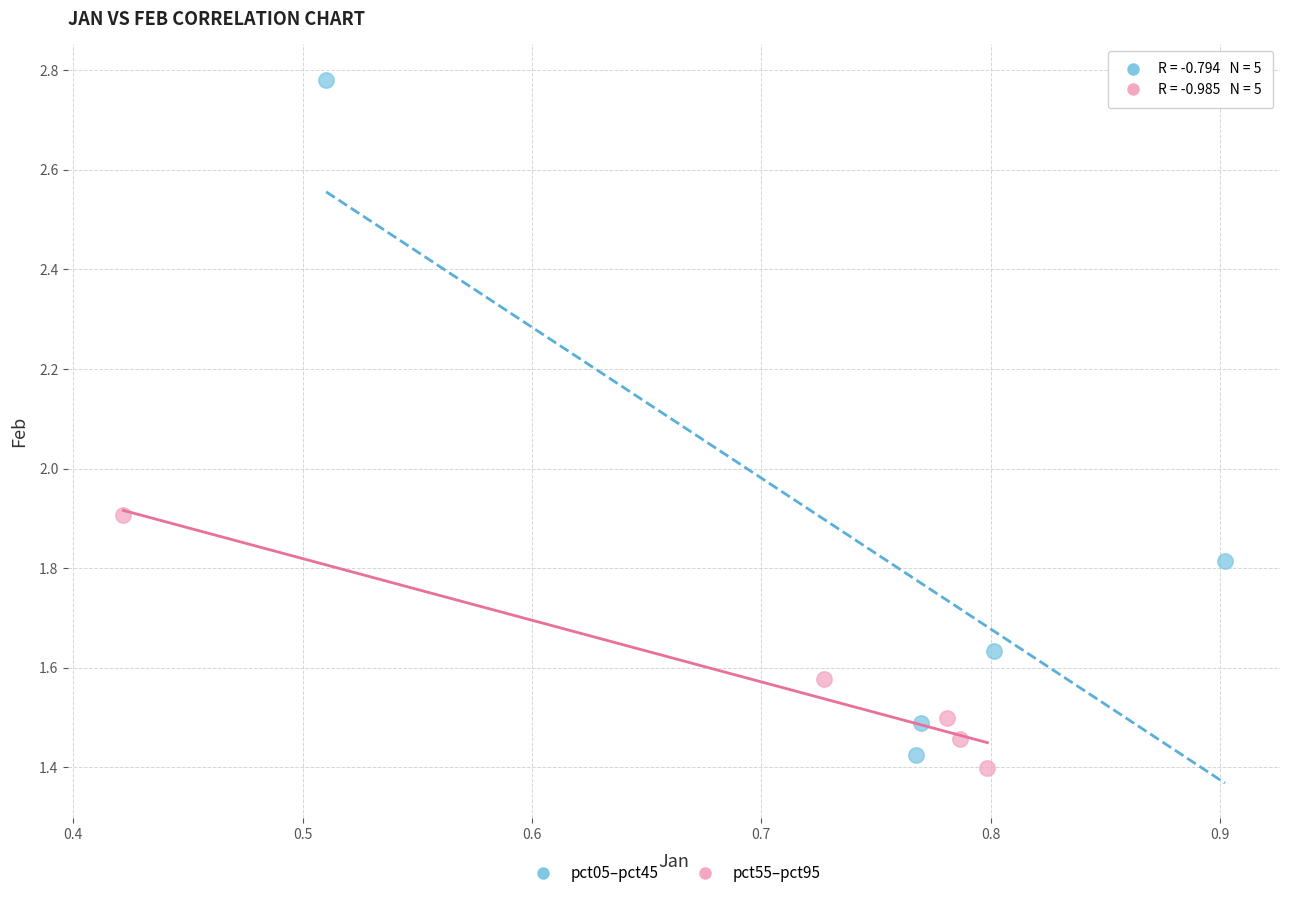

Which series reaches the maximum Y coordinate?

pct05–pct45